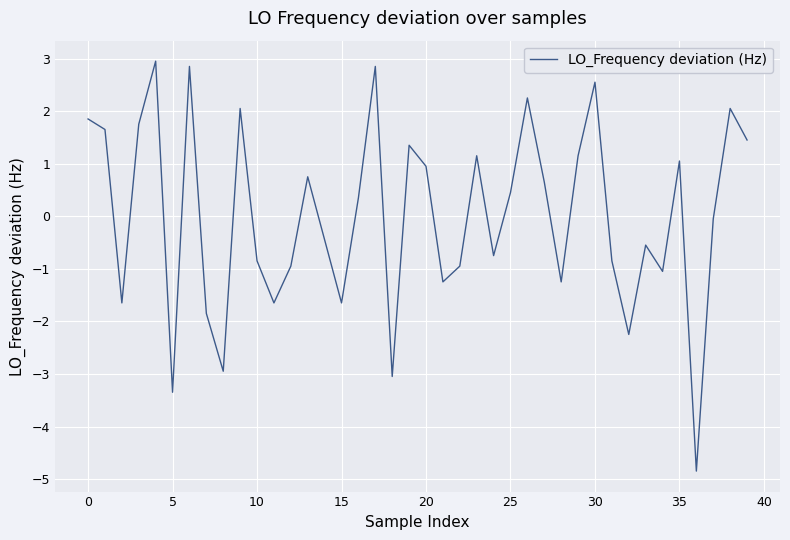

What is the difference between the maximum and minimum values?

7.8